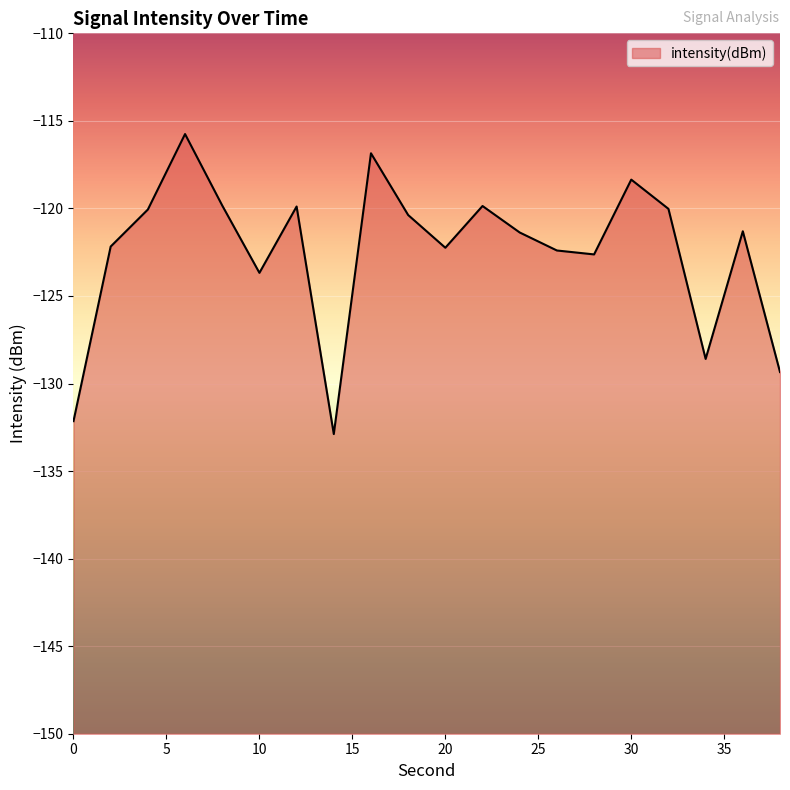

What is the change in value from 34 to 36?

+7.3